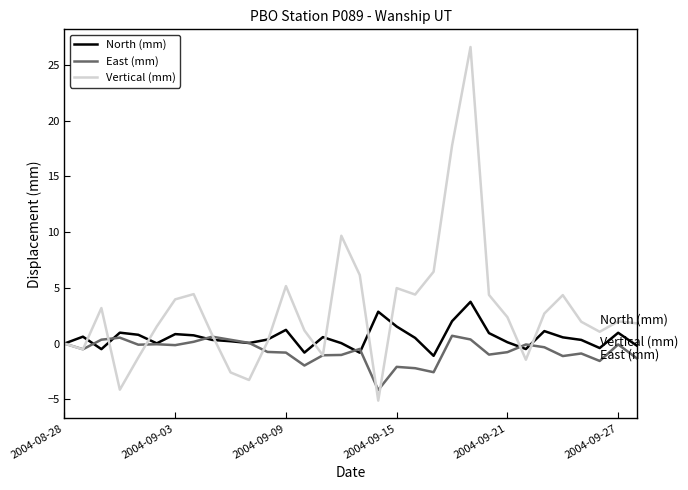

What is the greatest value displayed?

26.6